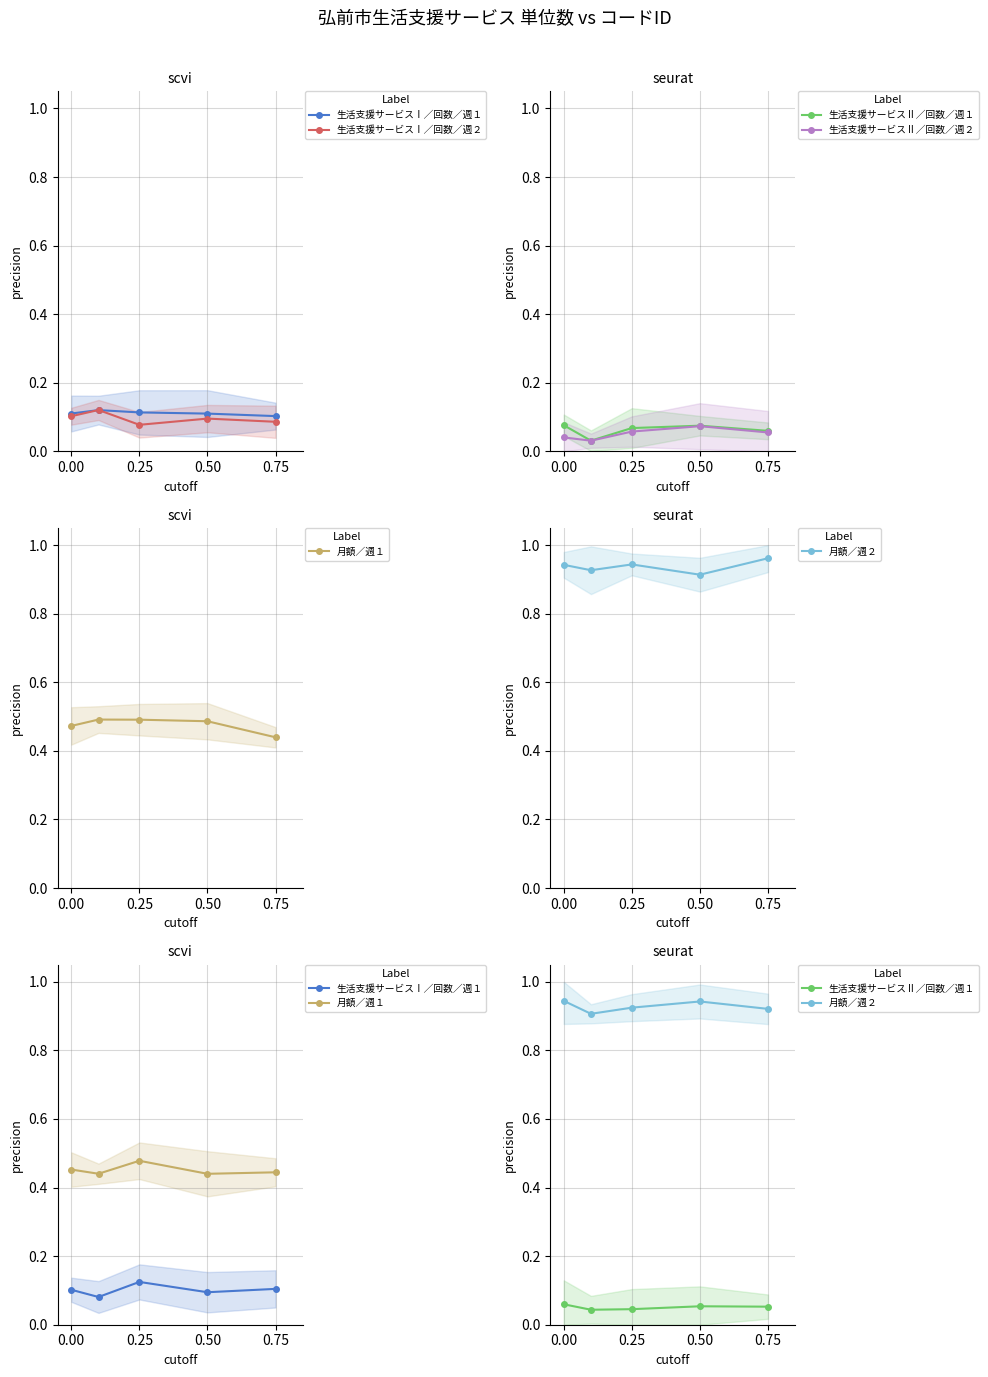

What is the total value across all series at 0.75?

1.7